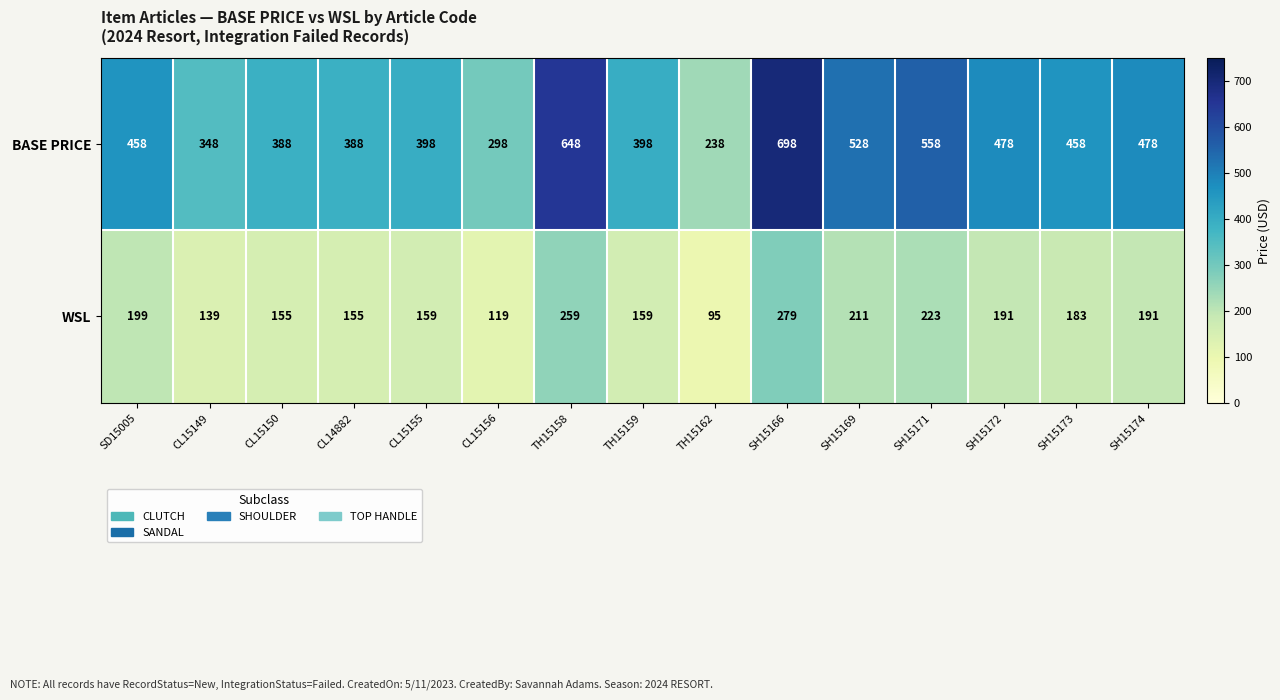

Which series has the largest total across all categories?

BASE PRICE